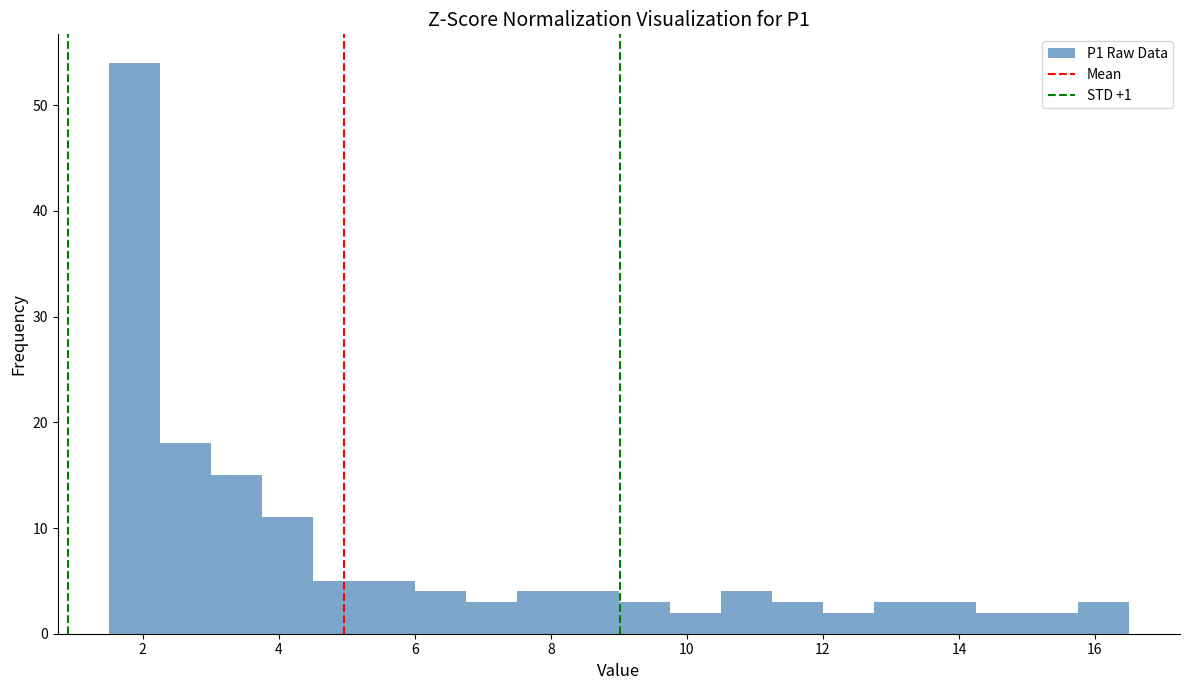

Read against the x-axis, roughly where is the centre of the tallest bar?

1.8